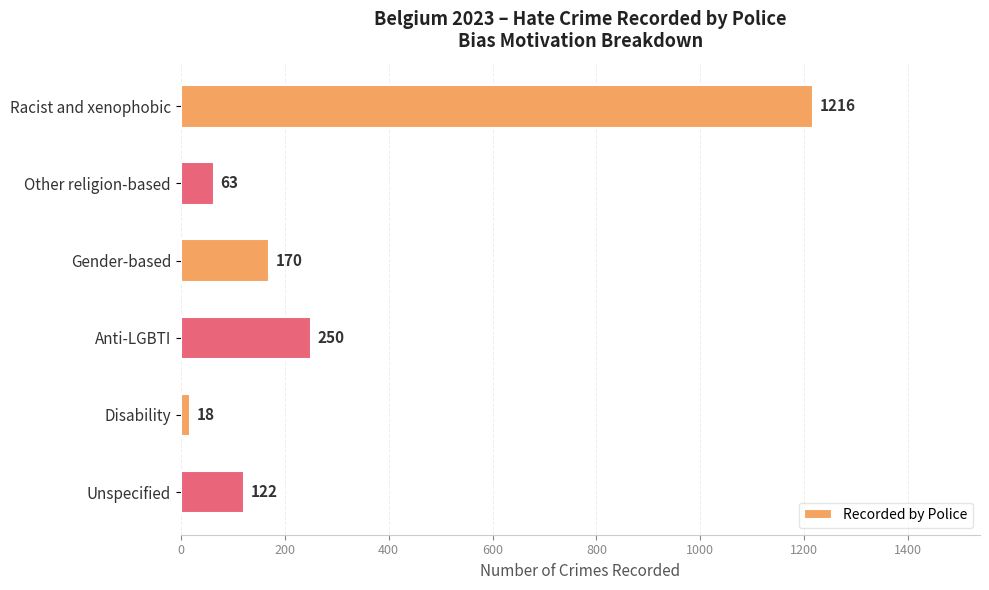

Approximately how many times larger is the value at Gender-based compared to Other religion-based?

2.7